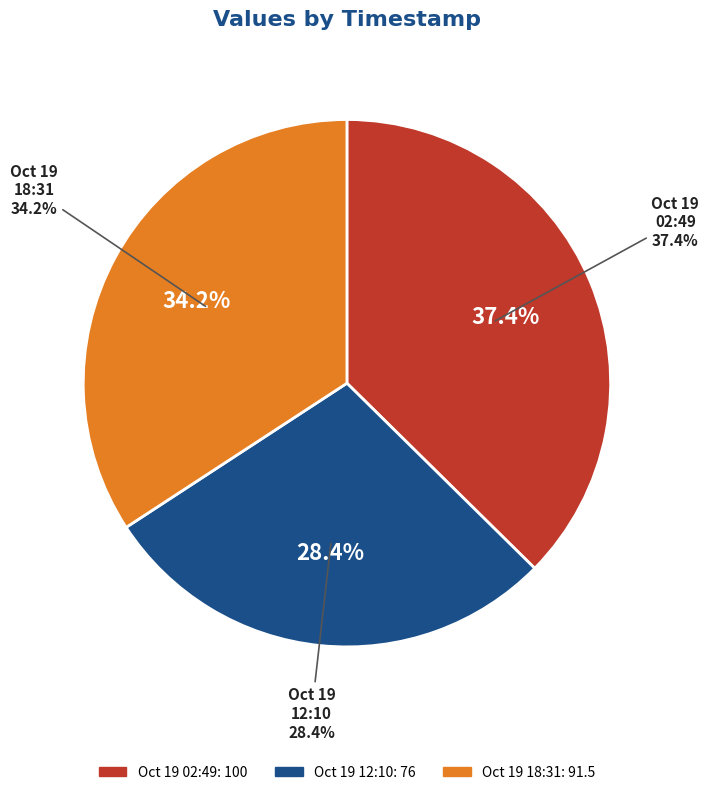

To the nearest percent, what portion does 2022-10-19T12:10:26.640Z represent?

28%